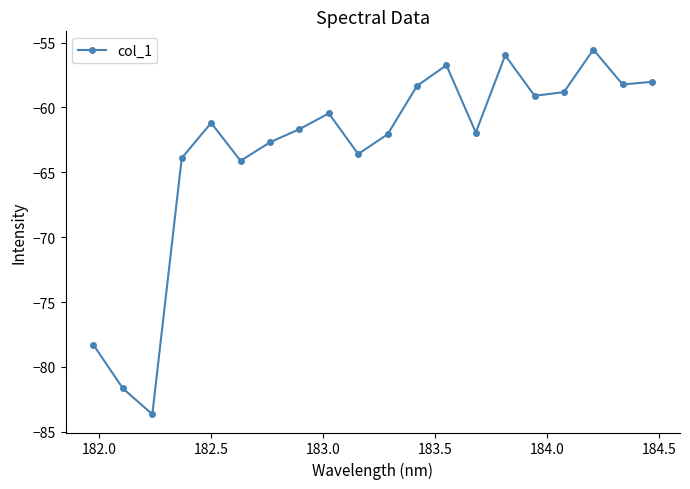

What is the maximum value shown in the chart?

-55.5